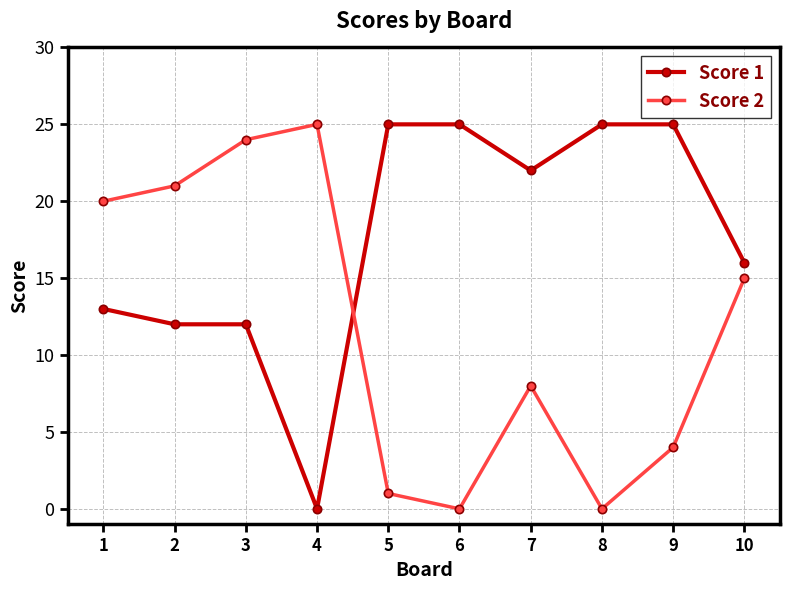

How many interior local peaks does the Score 2 series have?

2